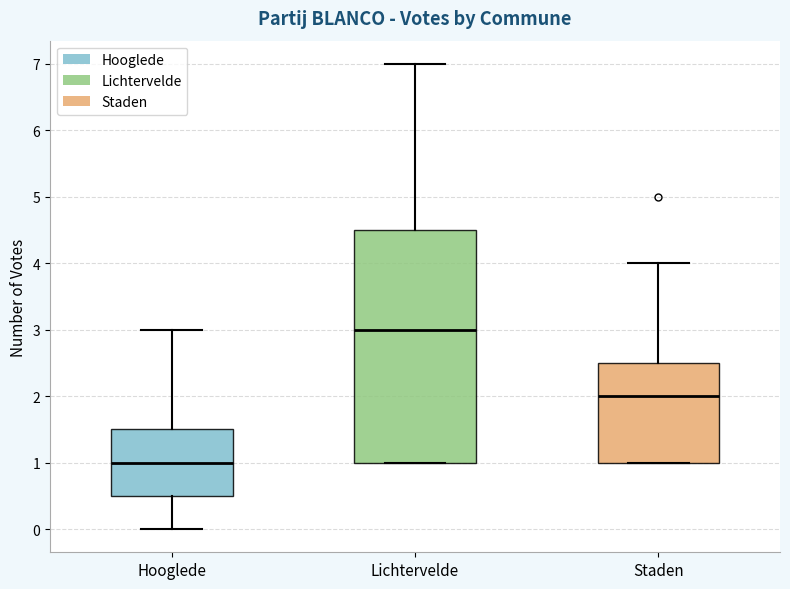

Comparing the boxes themselves (not the whiskers), which one is the tallest?

Lichtervelde